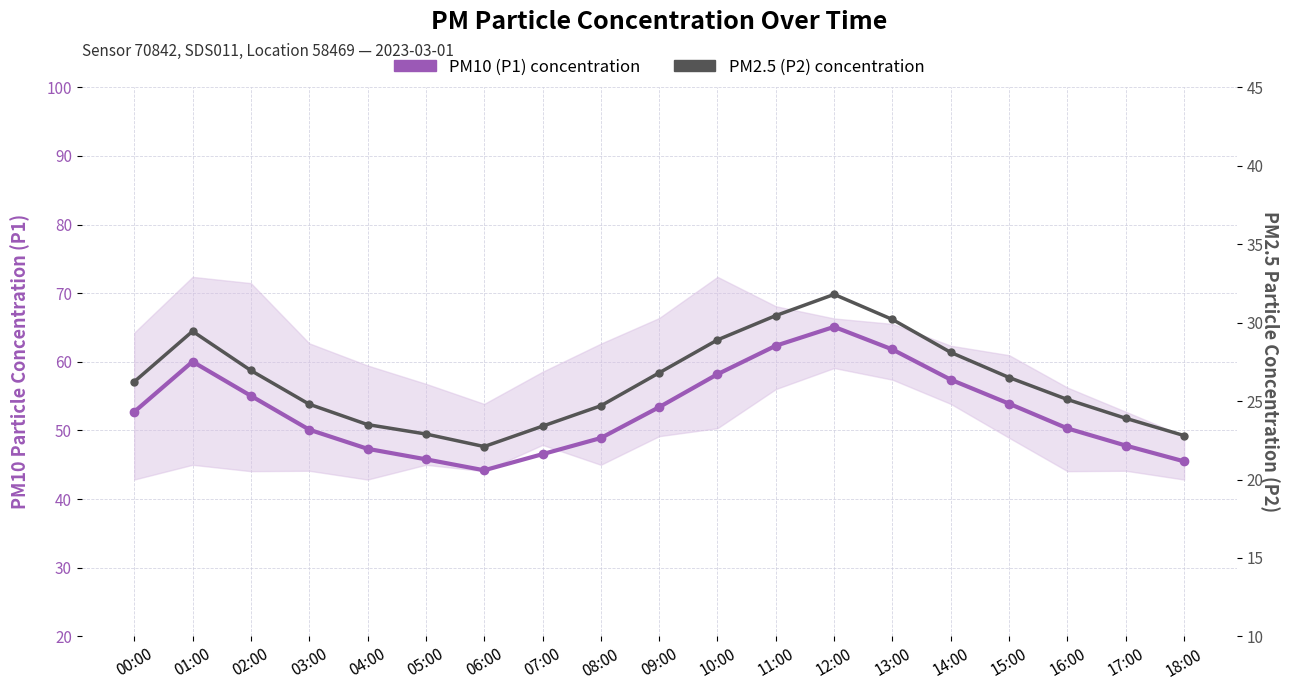

Which has a higher value, 11:00 or 17:00?

11:00